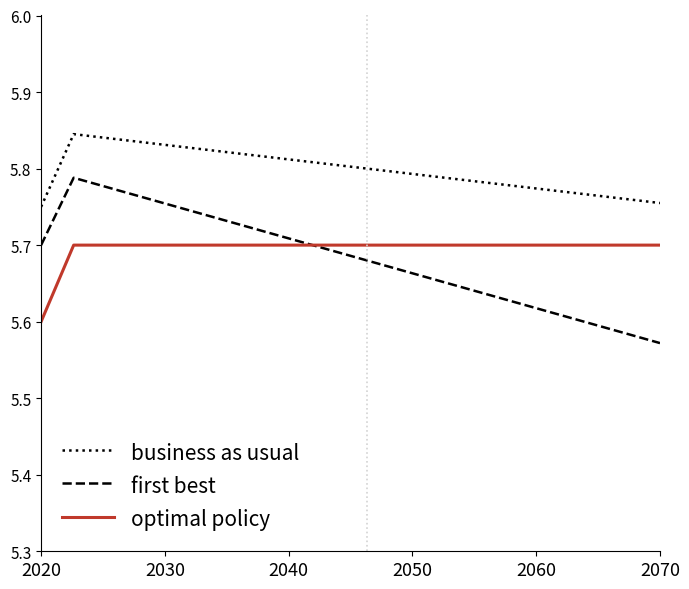

Which series has the largest total across all categories?

business as usual